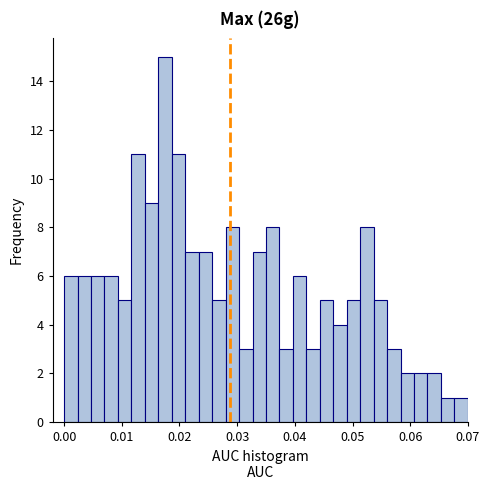

Around what value on the x-axis is the tallest bar? Give the approximate position of its centre, as read against the axis.

0.018